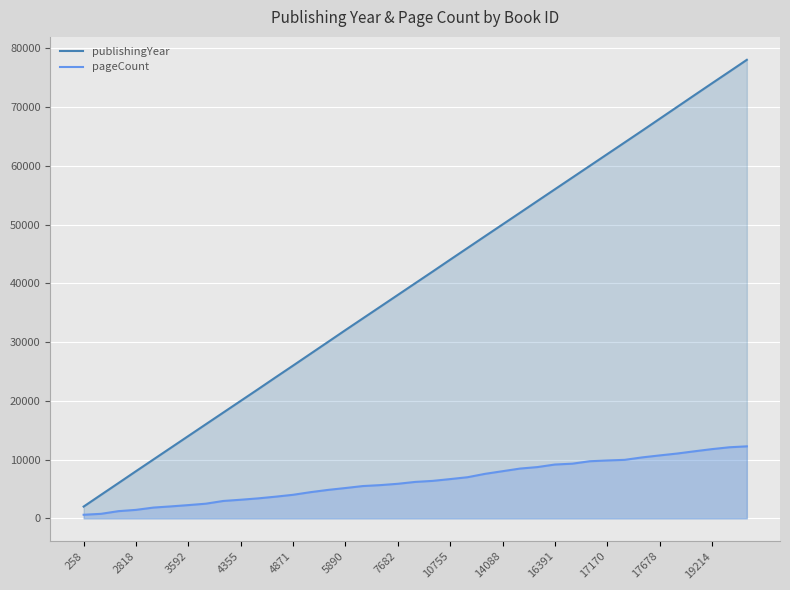

True or false: publishingYear and pageCount intersect in this chart.

False